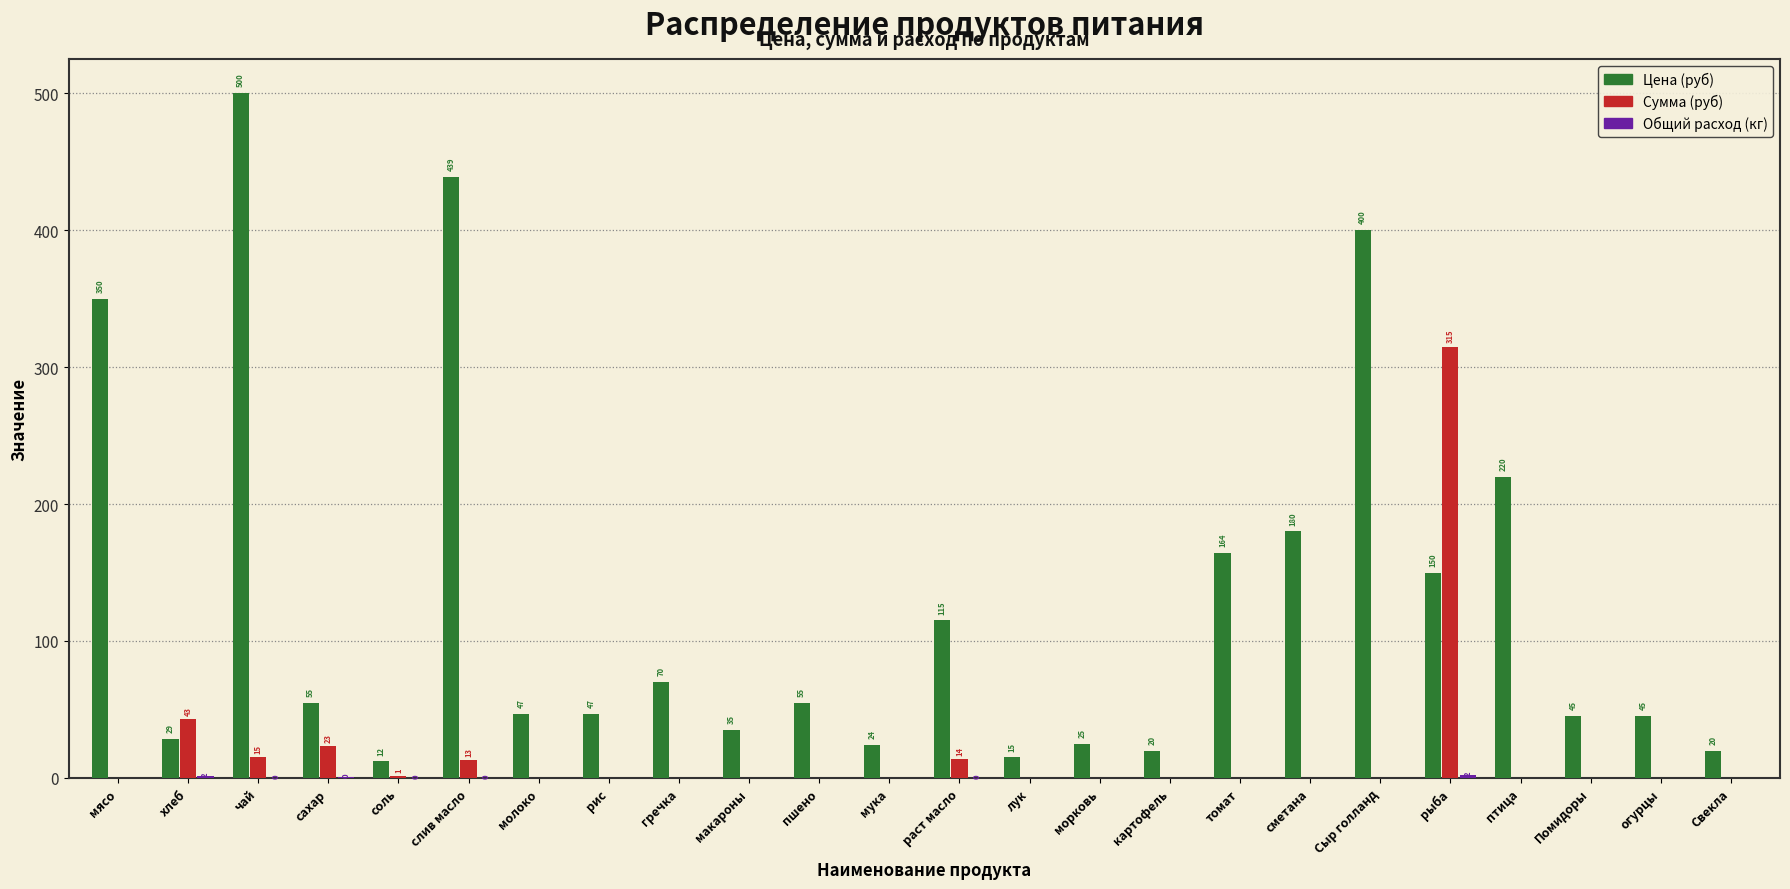

The Цена (руб) series shows 115.0 at раст масло. True or false?

True